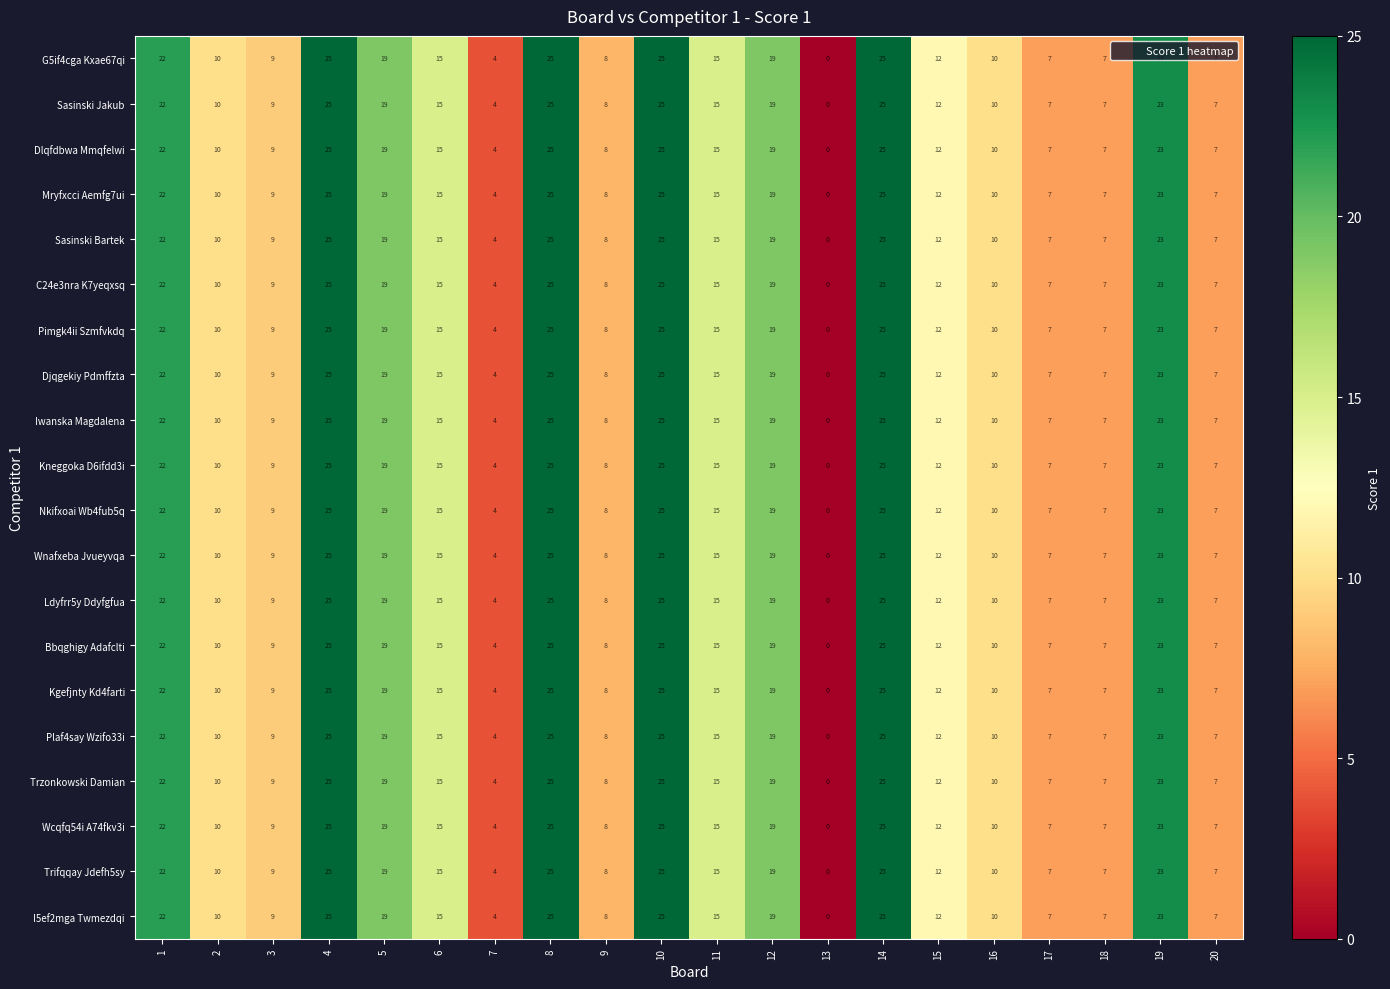

How many data points in Pimgk4ii Szmfvkdq are less than 15?

10